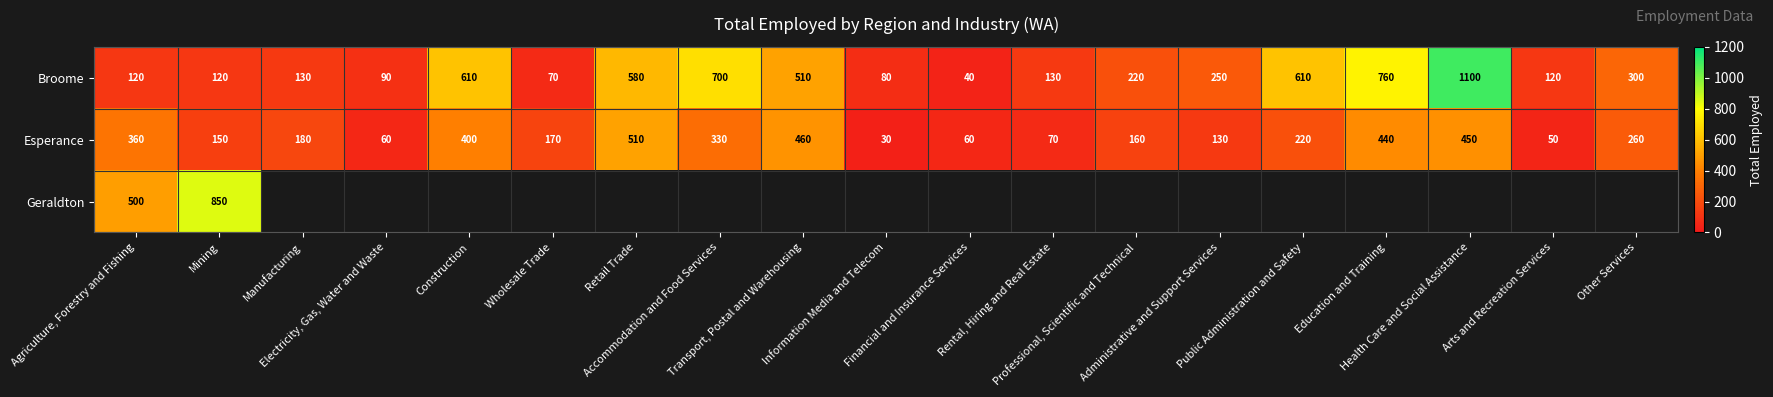

Is the value of Broome at Education and Training greater than the value of Esperance at Rental, Hiring and Real Estate?

Yes